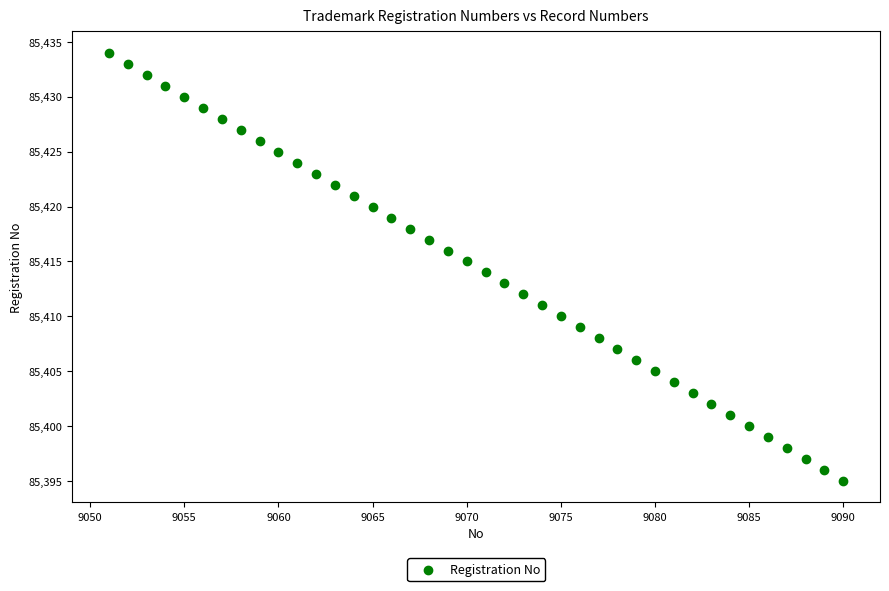

What is the range of X values (max minus min)?

39